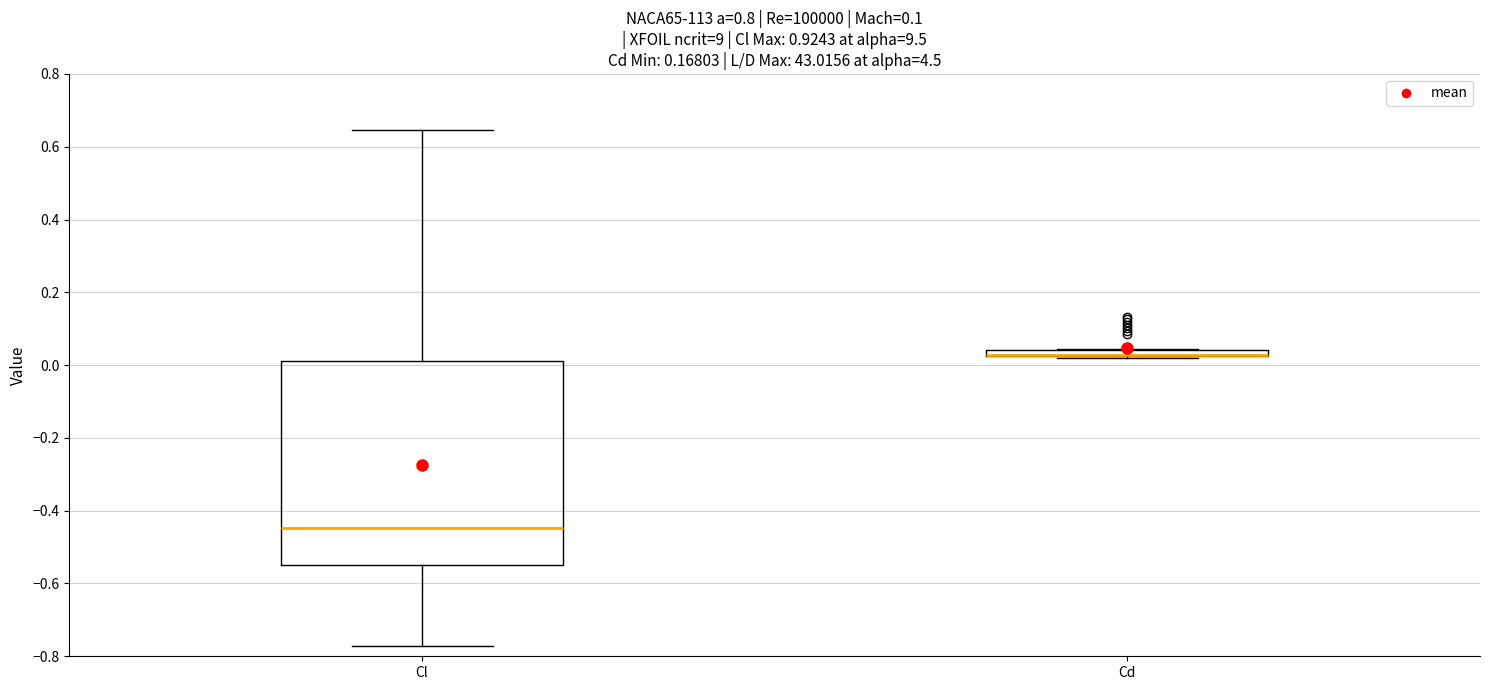

Where is the upper edge of the box for Cd on the y-axis? The values are not printed on the chart, so give them approximately, as read against the axis.

0.04